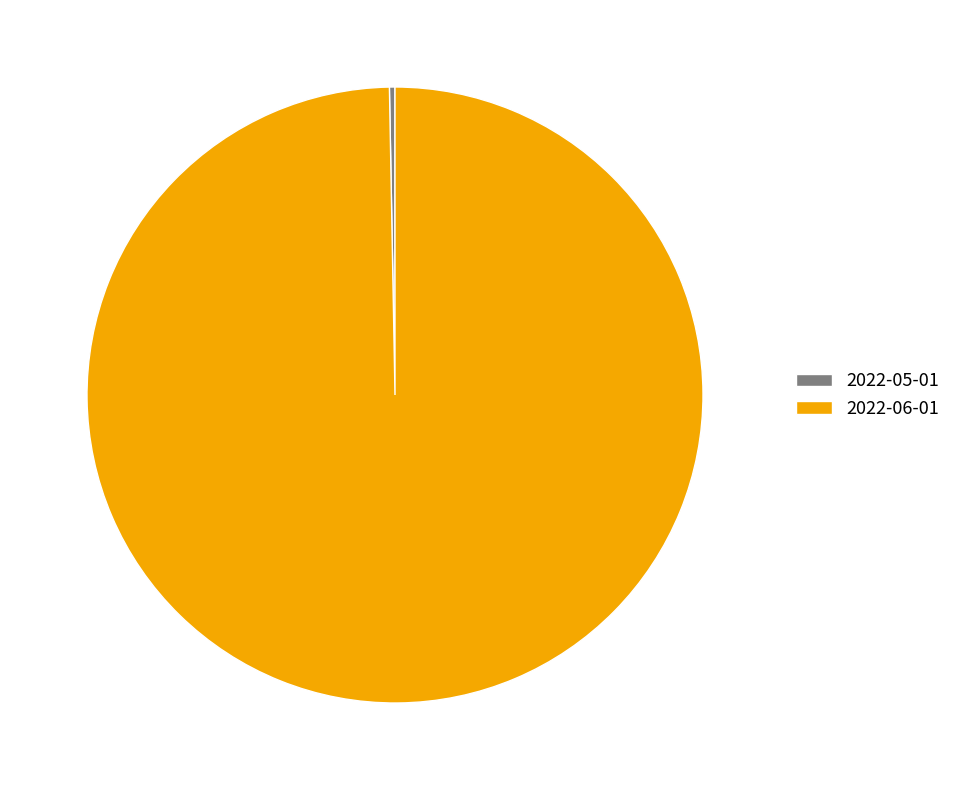

Is the sum of 2022-06-01 and 2022-05-01 greater than half?

Yes